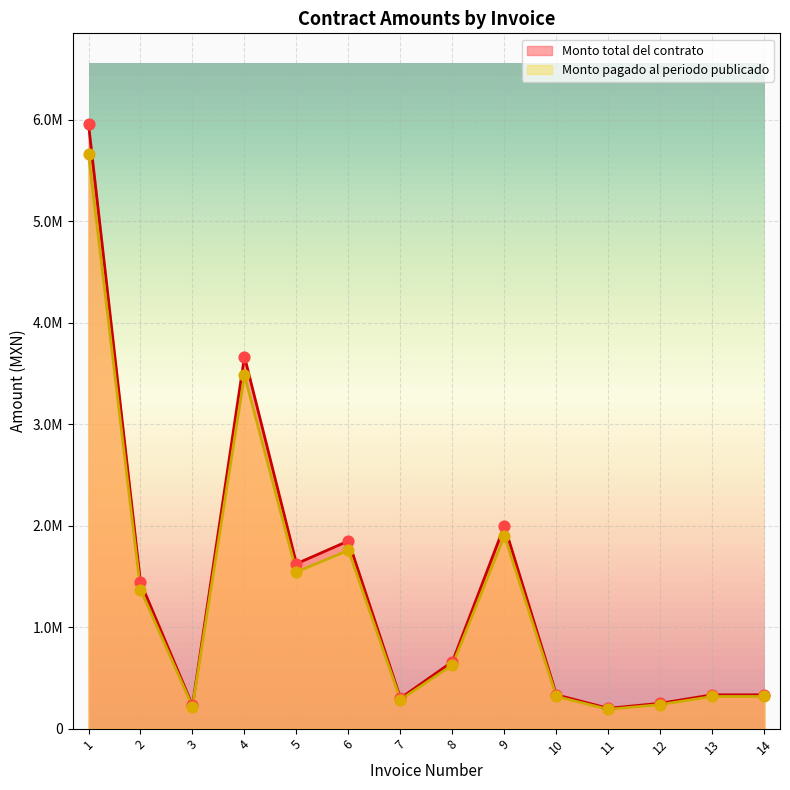

Which series has the widest spread of Y values?

Monto total del contrato